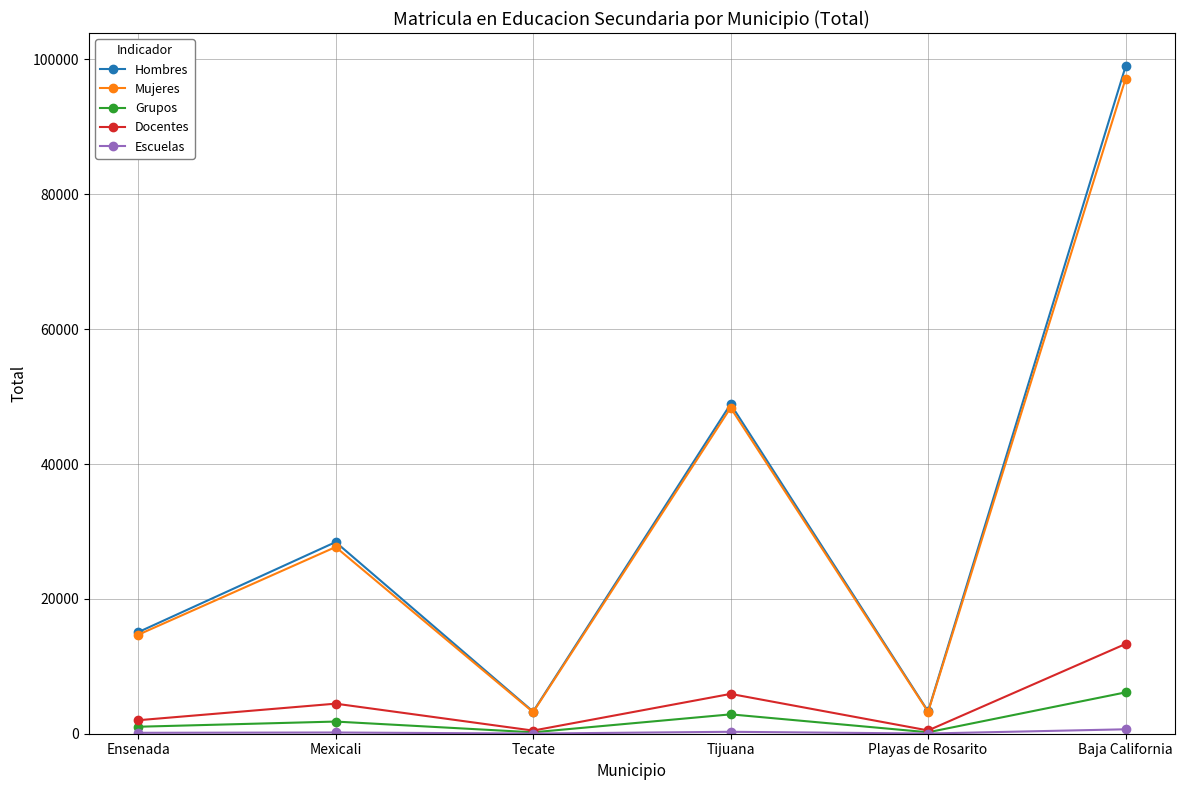

True or false: Grupos and Mujeres intersect in this chart.

False